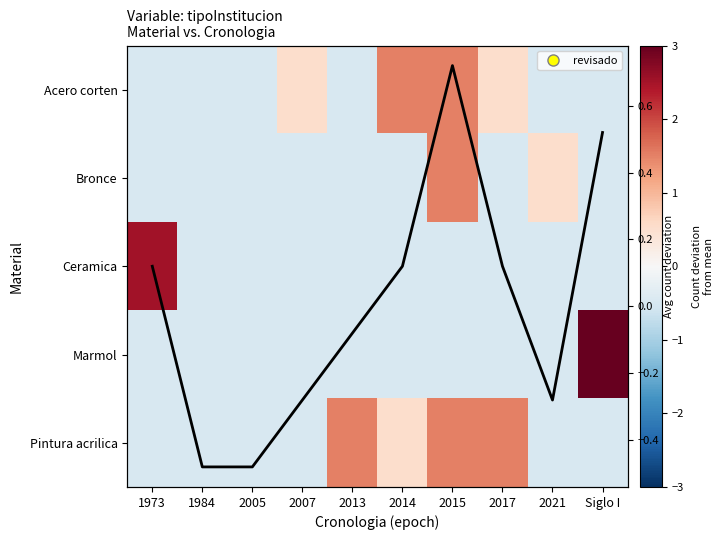

How many series are shown in this chart?

6